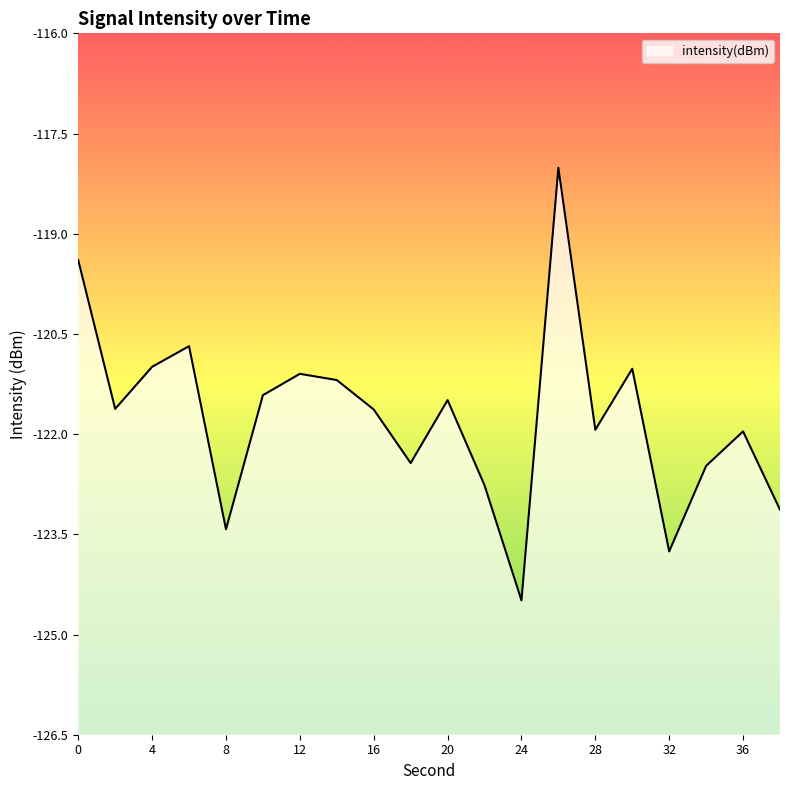

What is the value of the 16th point from the left?

-121.0